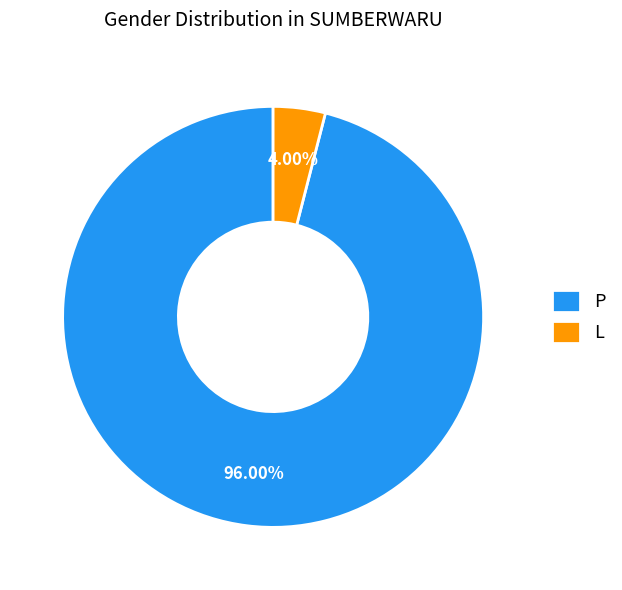

Rank the categories by value from lowest to highest.

L, P